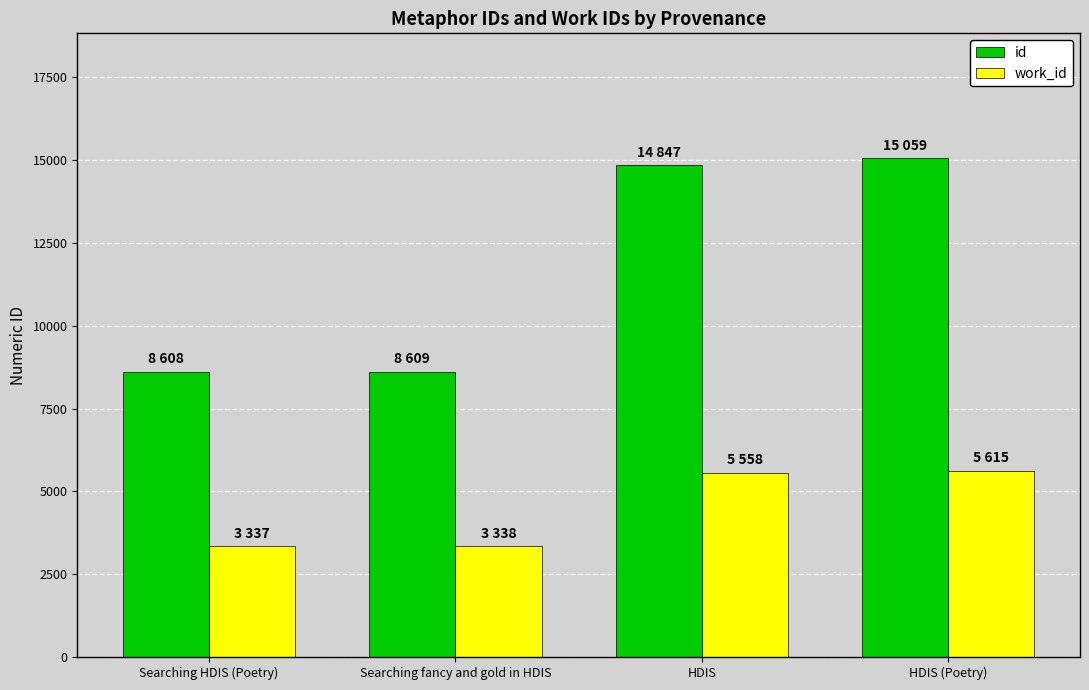

What is the greatest value displayed?

15059